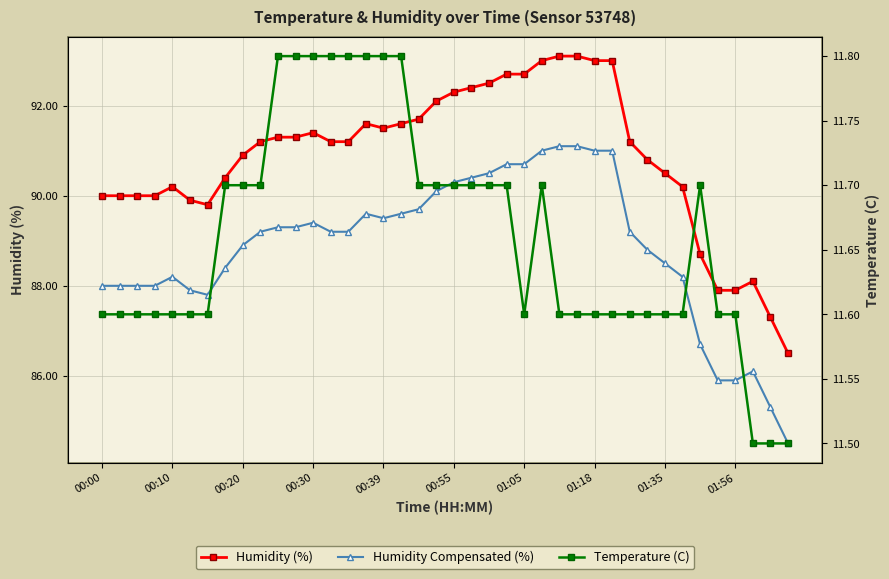

What is the sum of the Temperature (C) values at 00:39 and 01:05?

23.4